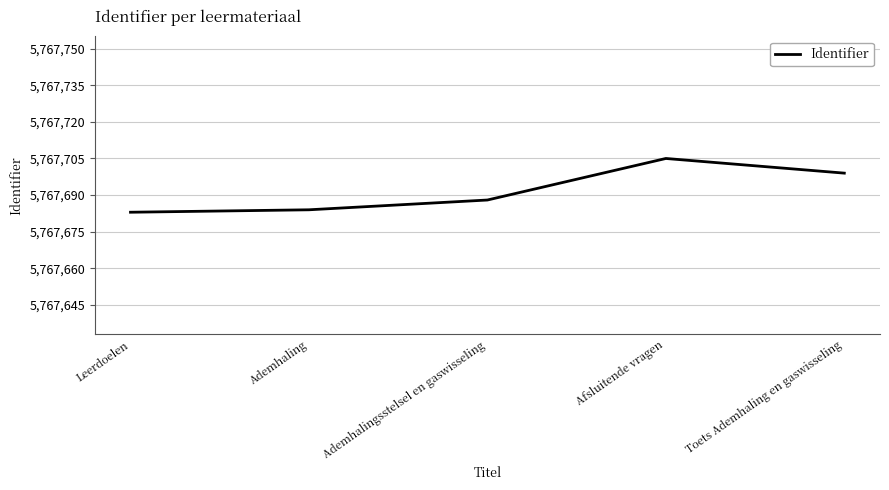

What is the sum of the values at Leerdoelen and Afsluitende vragen?

11535388